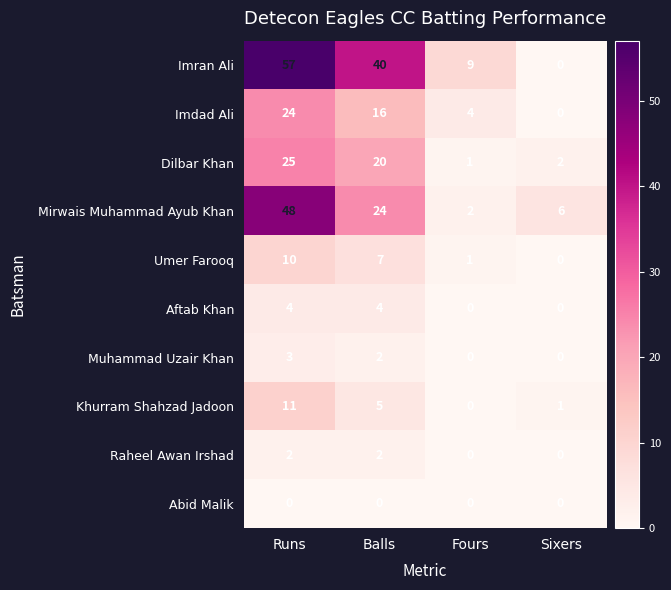

True or false: Khurram Shahzad Jadoon has a value of 12 at Sixers.

False